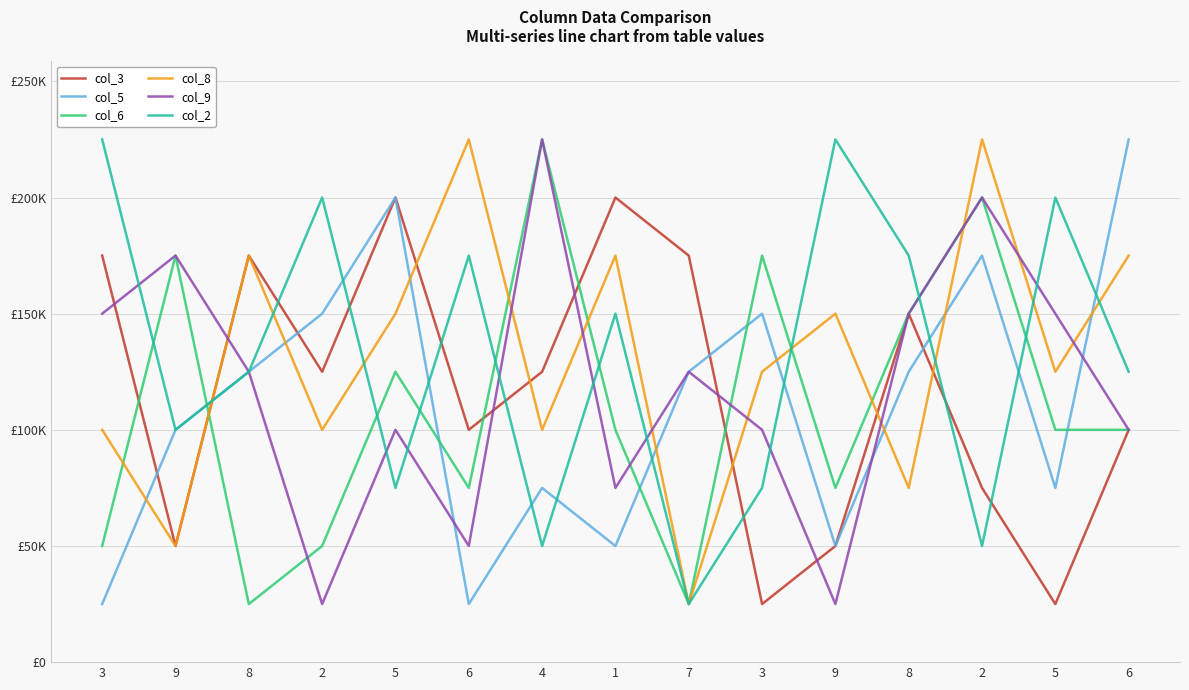

Rank the categories by col_2 value from highest to lowest.

3, 9, 2, 5, 6, 8, 1, 8, 6, 9, 5, 3, 4, 2, 7